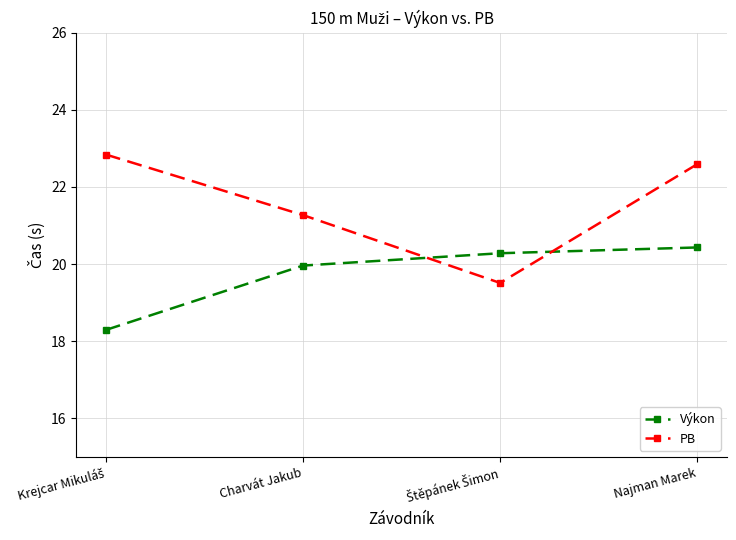

What is the value of the Výkon point at the 2nd from the left?

20.0